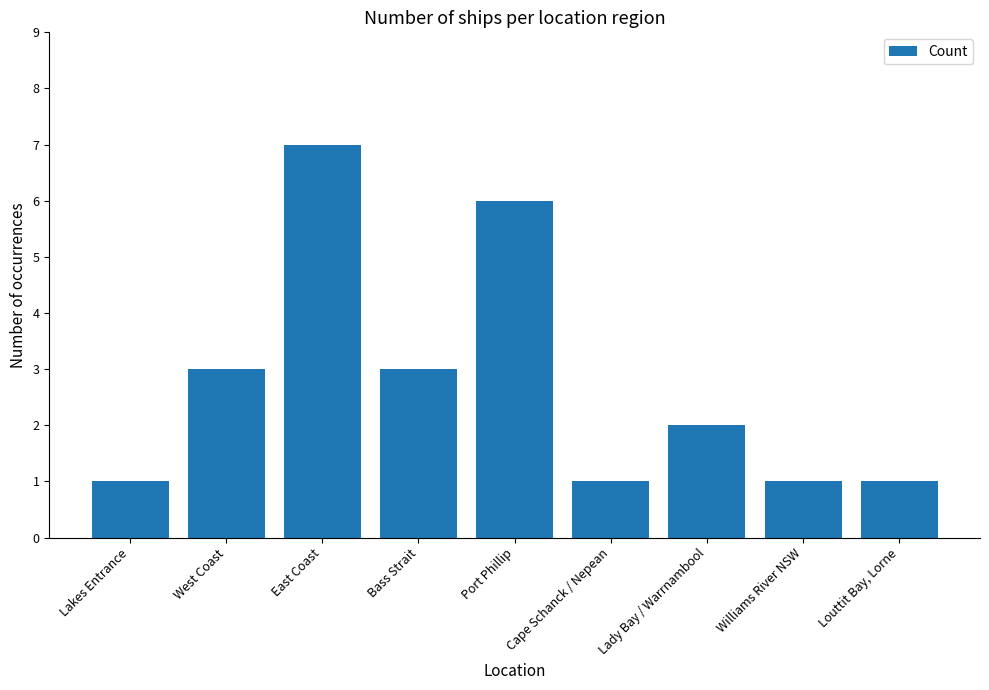

Which label corresponds to the largest value in the chart?

East Coast